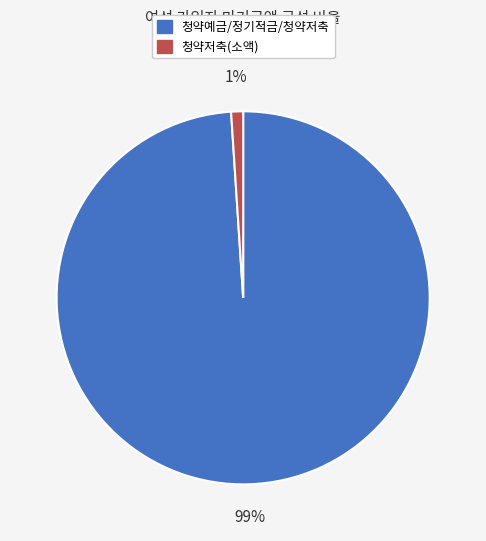

How many segments does this pie chart have?

2